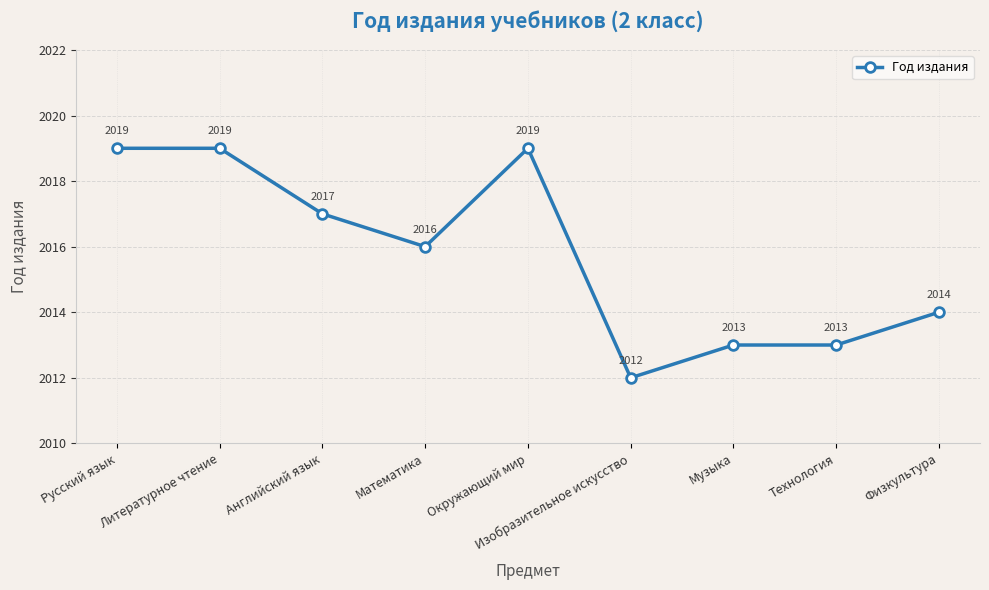

Which label corresponds to the smallest value in the chart?

Изобразительное искусство